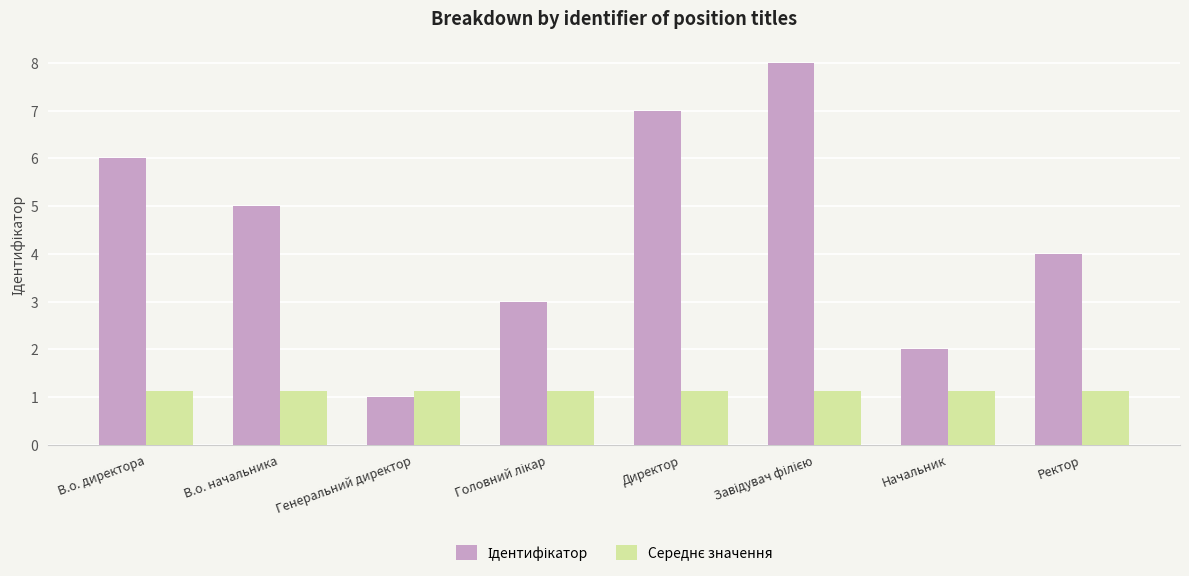

What is the minimum value shown in the chart?

1.0